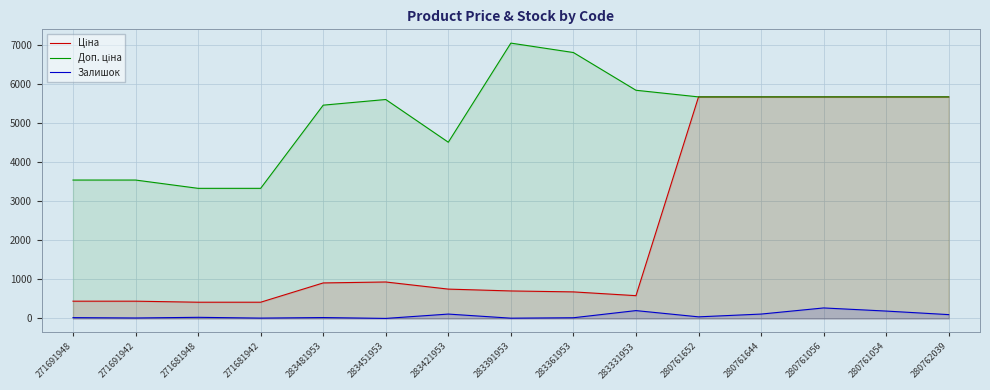

Is the value of Залишок at 271681948 greater than the value of Доп. ціна at 271681942?

No